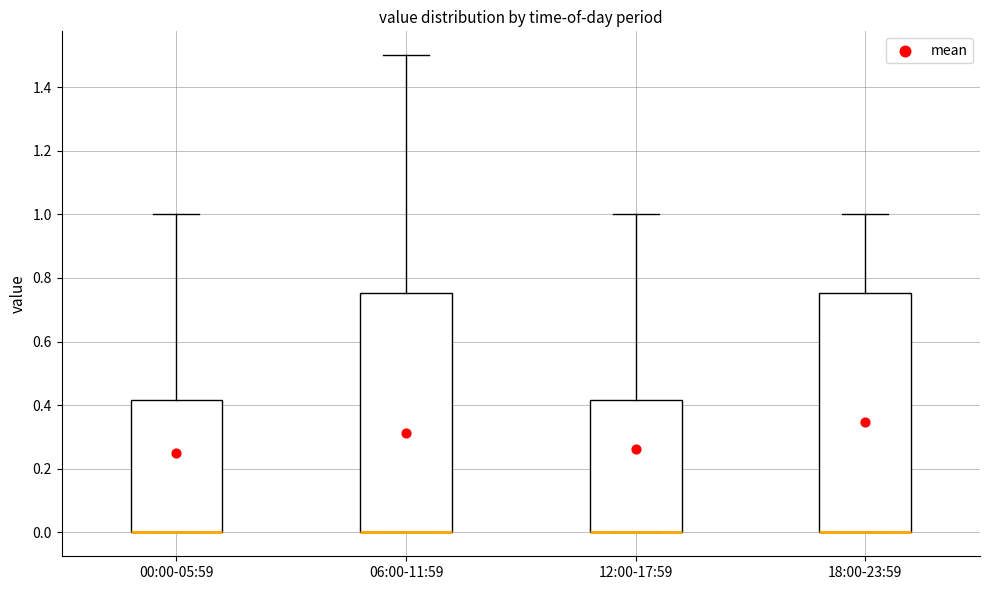

Reading left to right, transcribe this box plot: for each box, give where its median line is, the range the box spans, and where its two whiskers end, as read against the y-axis. The values are not printed on the chart, so give them approximately, as read against the axis.

00:00-05:59: median 0.00 (drawn on the box's lower edge), box 0.00 to 0.42, whiskers 0.00 to 1.00
06:00-11:59: median 0.00 (drawn on the box's lower edge), box 0.00 to 0.76, whiskers 0.00 to 1.50
12:00-17:59: median 0.00 (drawn on the box's lower edge), box 0.00 to 0.42, whiskers 0.00 to 1.00
18:00-23:59: median 0.00 (drawn on the box's lower edge), box 0.00 to 0.76, whiskers 0.00 to 1.00